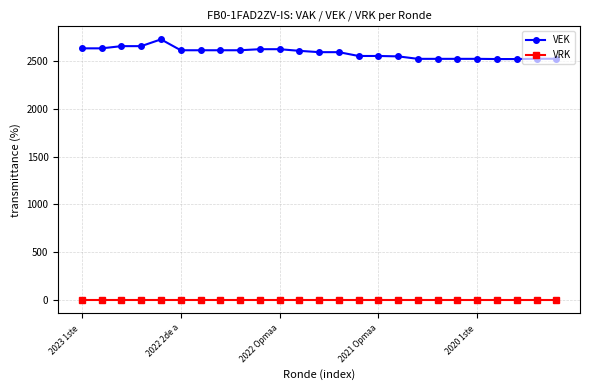

Which series has the widest spread of values?

VEK